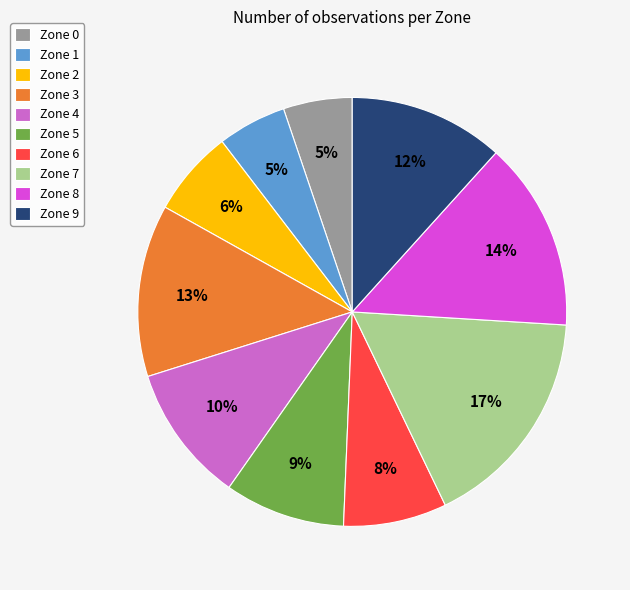

Is the sum of Zone 6 and Zone 7 greater than half?

No